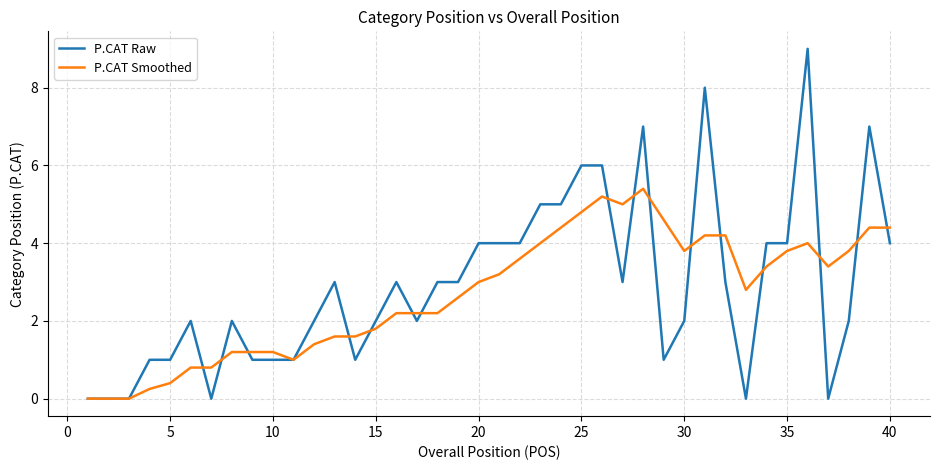

What is the maximum value shown in the chart?

9.0